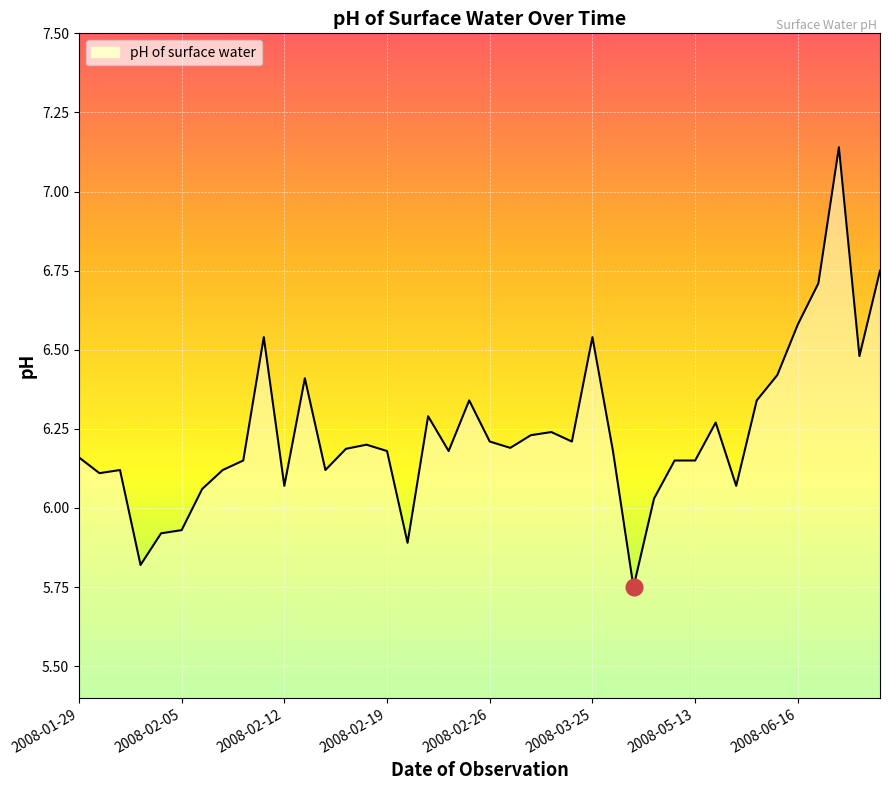

What is the difference between the maximum and minimum values?

1.4